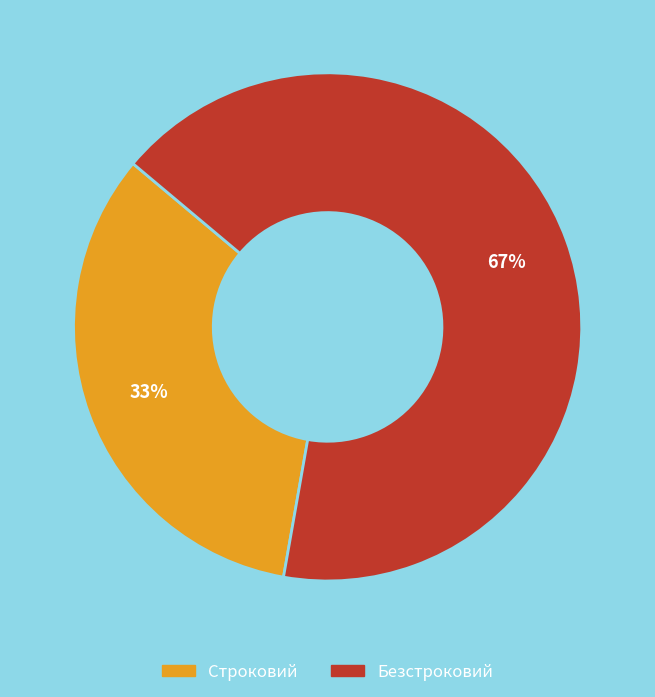

Which slice is the smallest?

Строковий